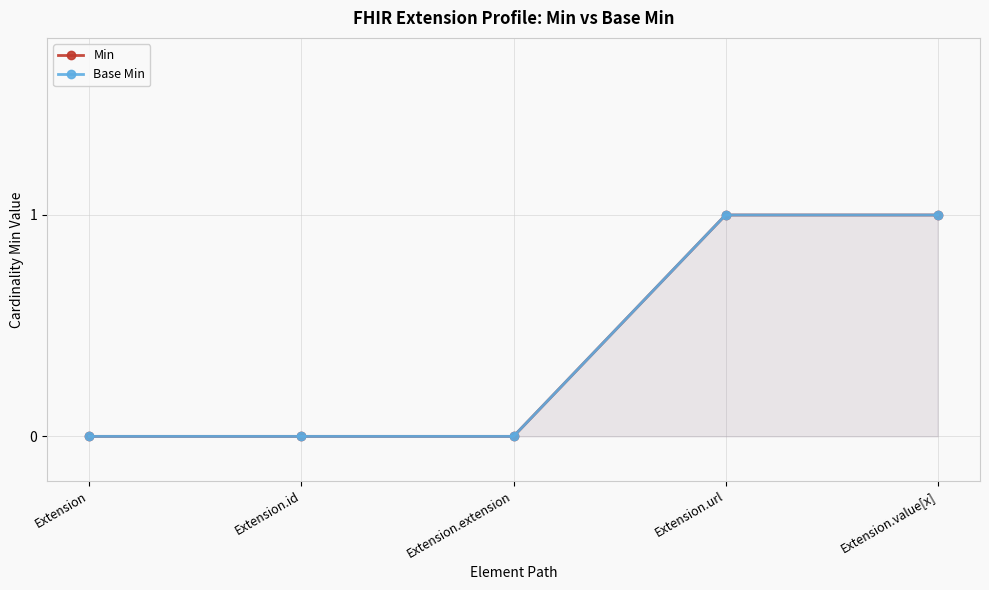

What are all the series names shown in the legend?

Min, Base Min